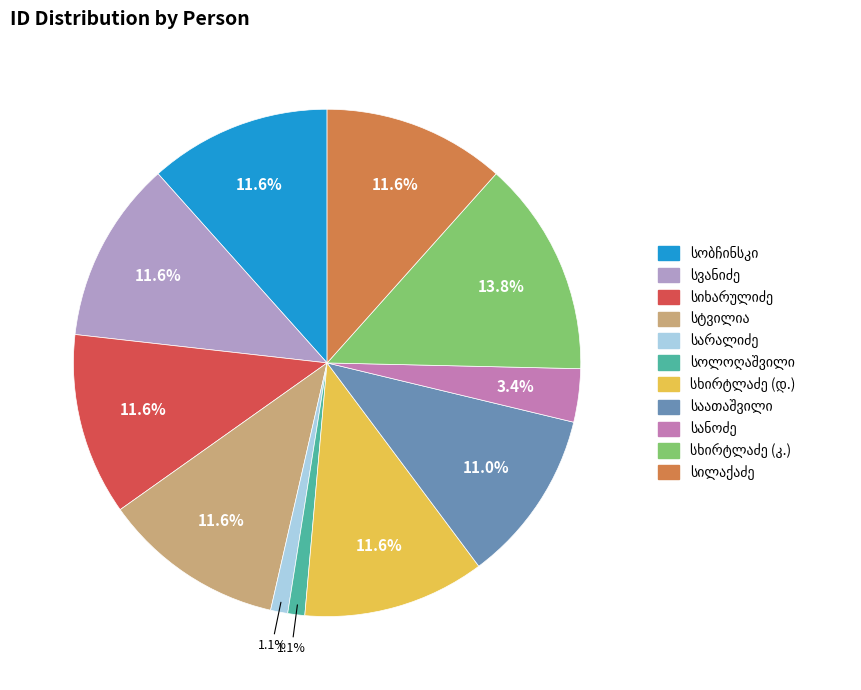

Is there a majority slice in this chart?

No